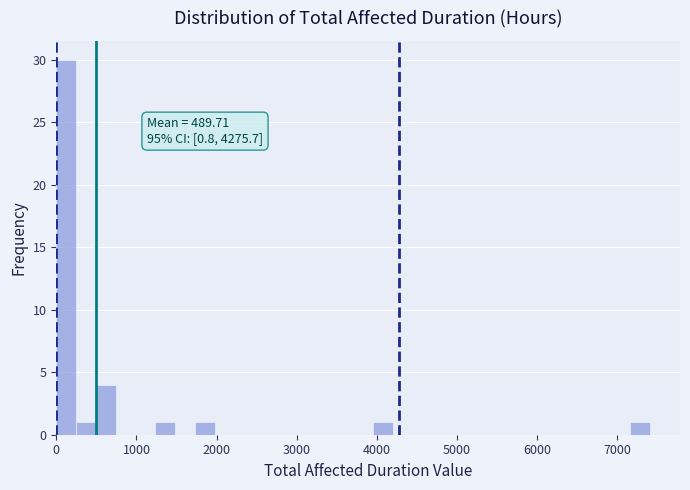

Around what value on the x-axis is the tallest bar? Give the approximate position of its centre, as read against the axis.

100